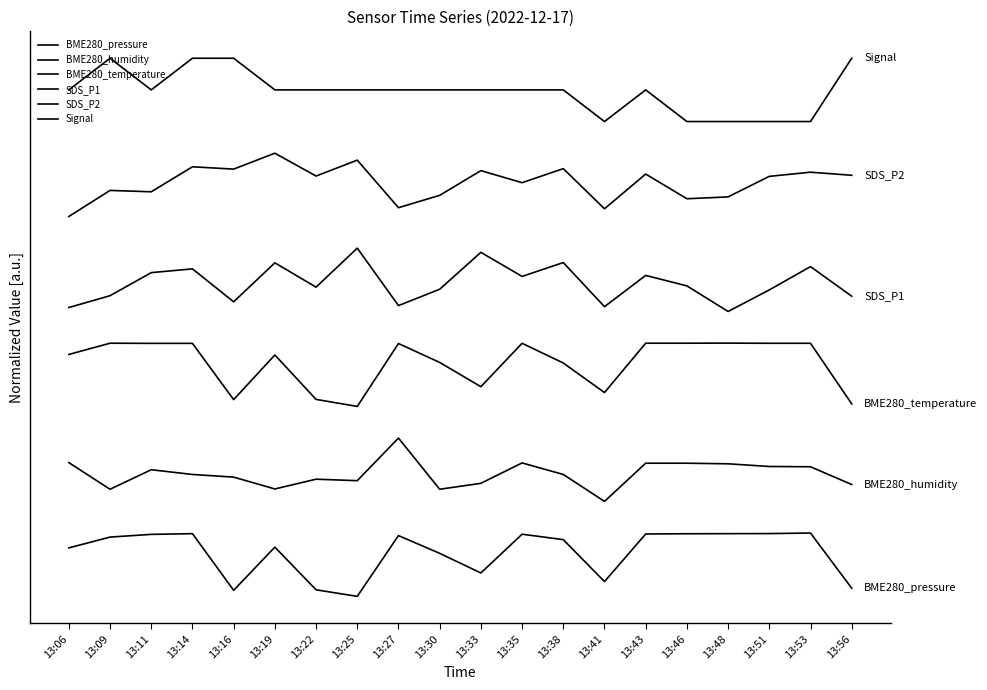

Reading left to right, transcribe all the data shown in this chart.

BME280_pressure: 13:06=0.8	13:09=0.9	13:11=1.0	13:14=1.0	13:16=0.1	13:19=0.8	13:22=0.1	13:25=0.0	13:27=1.0	13:30=0.7	13:33=0.4	13:35=1.0	13:38=0.9	13:41=0.2	13:43=1.0	13:46=1.0	13:48=1.0	13:51=1.0	13:53=1.0	13:56=0.1
BME280_humidity: 13:06=2.1	13:09=1.7	13:11=2.0	13:14=1.9	13:16=1.9	13:19=1.7	13:22=1.9	13:25=1.8	13:27=2.5	13:30=1.7	13:33=1.8	13:35=2.1	13:38=1.9	13:41=1.5	13:43=2.1	13:46=2.1	13:48=2.1	13:51=2.1	13:53=2.0	13:56=1.8
BME280_temperature: 13:06=3.8	13:09=4.0	13:11=4.0	13:14=4.0	13:16=3.1	13:19=3.8	13:22=3.1	13:25=3.0	13:27=4.0	13:30=3.7	13:33=3.3	13:35=4.0	13:38=3.7	13:41=3.2	13:43=4.0	13:46=4.0	13:48=4.0	13:51=4.0	13:53=4.0	13:56=3.0
SDS_P1: 13:06=4.6	13:09=4.7	13:11=5.1	13:14=5.2	13:16=4.7	13:19=5.3	13:22=4.9	13:25=5.5	13:27=4.6	13:30=4.9	13:33=5.4	13:35=5.1	13:38=5.3	13:41=4.6	13:43=5.1	13:46=4.9	13:48=4.5	13:51=4.8	13:53=5.2	13:56=4.7
SDS_P2: 13:06=6.0	13:09=6.4	13:11=6.4	13:14=6.8	13:16=6.7	13:19=7.0	13:22=6.6	13:25=6.9	13:27=6.1	13:30=6.3	13:33=6.7	13:35=6.5	13:38=6.8	13:41=6.1	13:43=6.7	13:46=6.3	13:48=6.3	13:51=6.6	13:53=6.7	13:56=6.7
Signal: 13:06=8.0	13:09=8.5	13:11=8.0	13:14=8.5	13:16=8.5	13:19=8.0	13:22=8.0	13:25=8.0	13:27=8.0	13:30=8.0	13:33=8.0	13:35=8.0	13:38=8.0	13:41=7.5	13:43=8.0	13:46=7.5	13:48=7.5	13:51=7.5	13:53=7.5	13:56=8.5